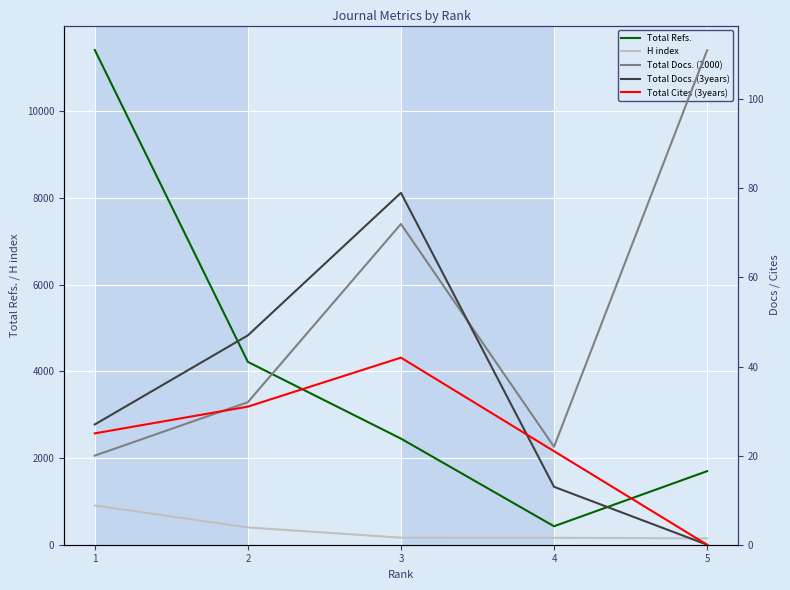

How many data points in Total Docs. (3years) are above 27?

2